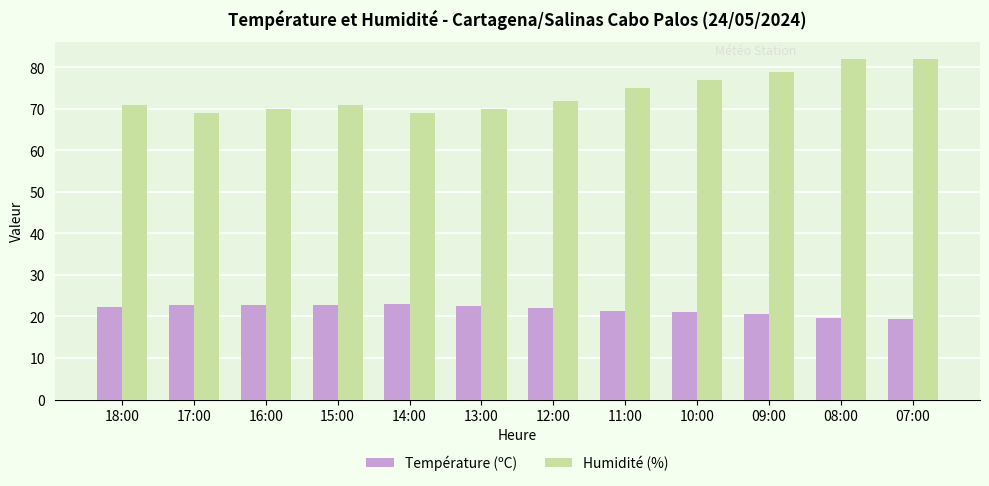

List the series in order of their peak value, lowest first.

Température (ºC), Humidité (%)